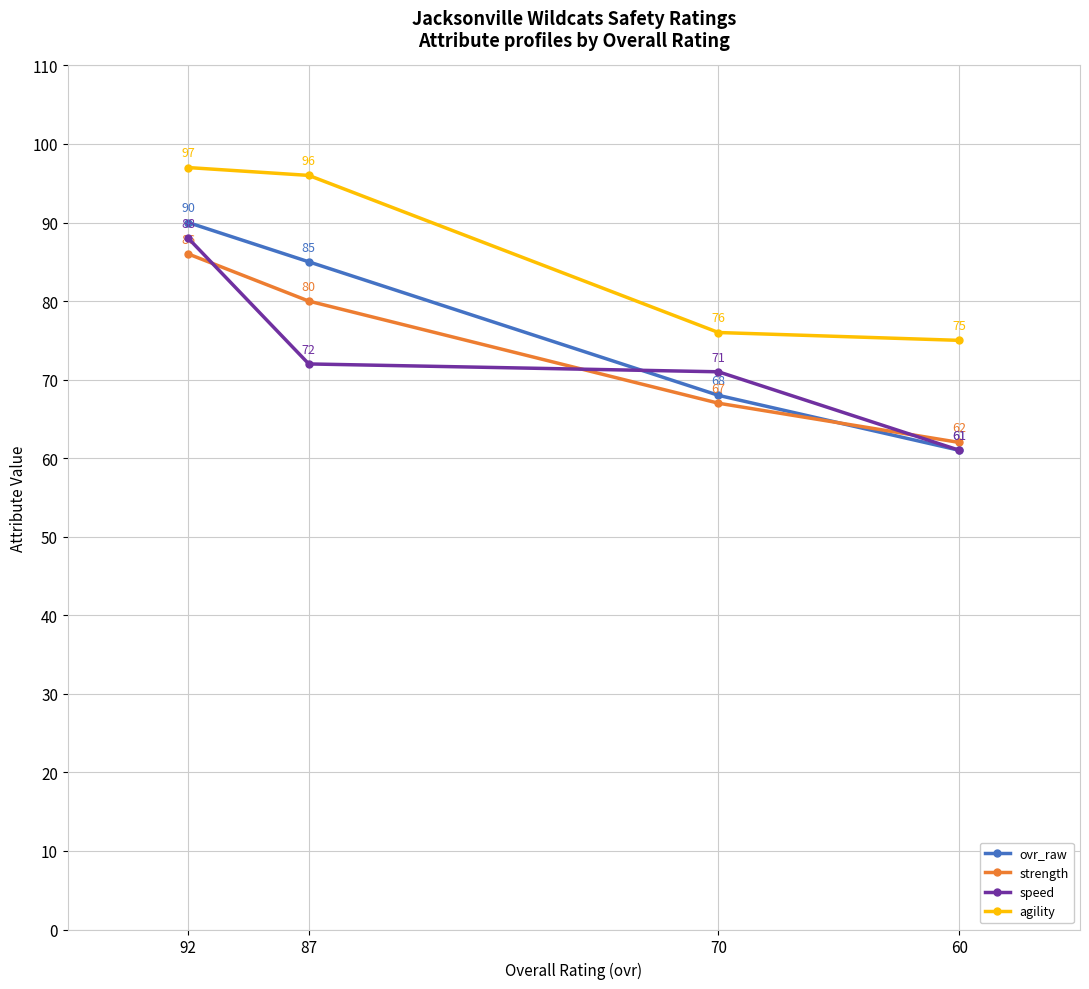

Reading left to right, list all the values displayed in this chart.

ovr_raw: 90	85	68	61
strength: 86	80	67	62
speed: 88	72	71	61
agility: 97	96	76	75